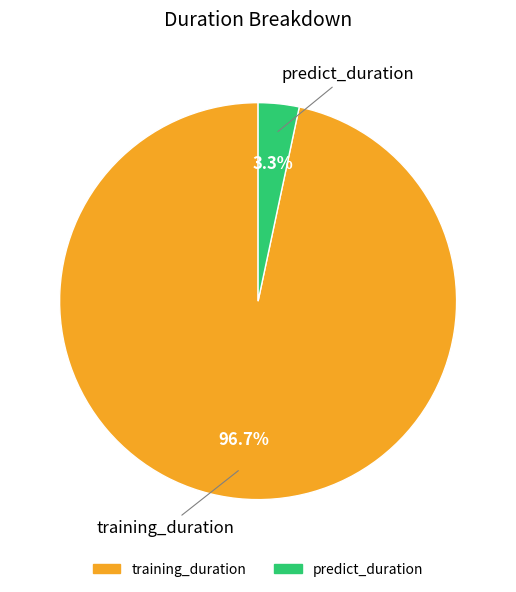

To the nearest percent, what is the combined percentage of predict_duration and training_duration?

100%